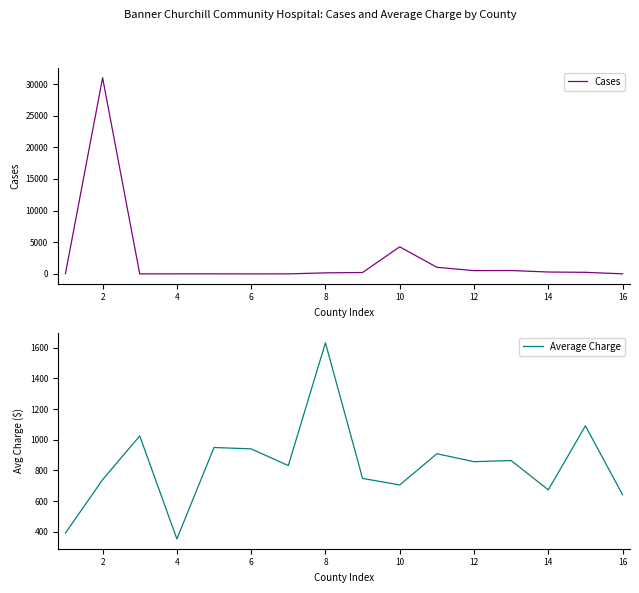

What is the highest value of the Cases series?

30979